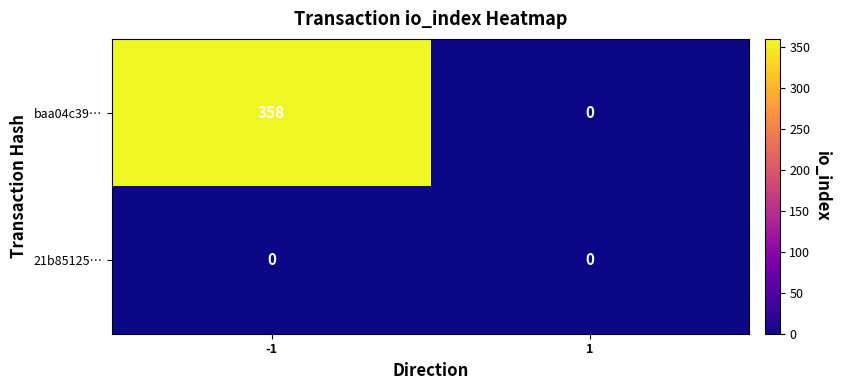

What is the average value of the baa04c39… series?

179